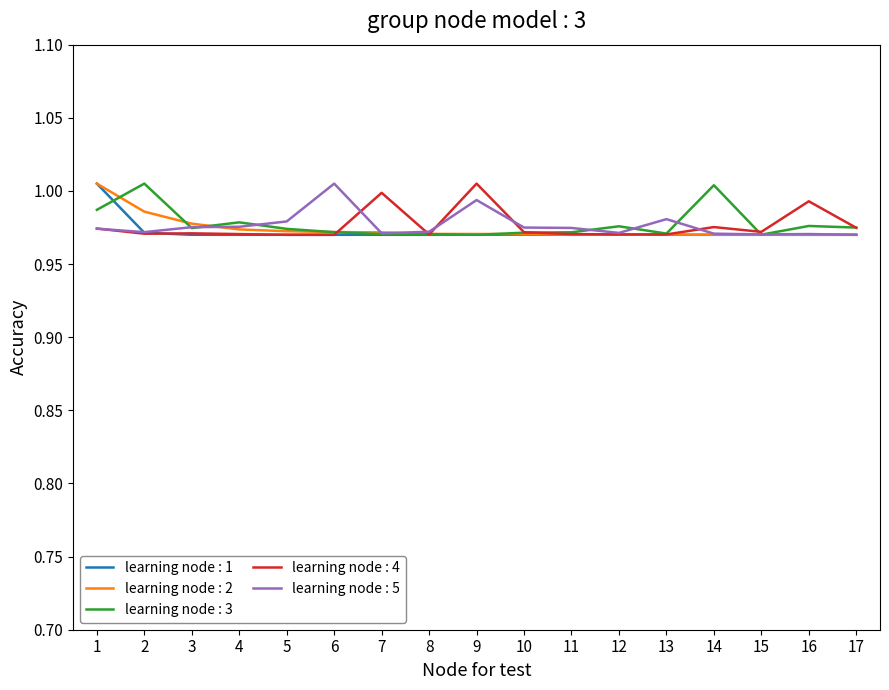

True or false: learning node : 5 has a value of 1.7 at 9.

False